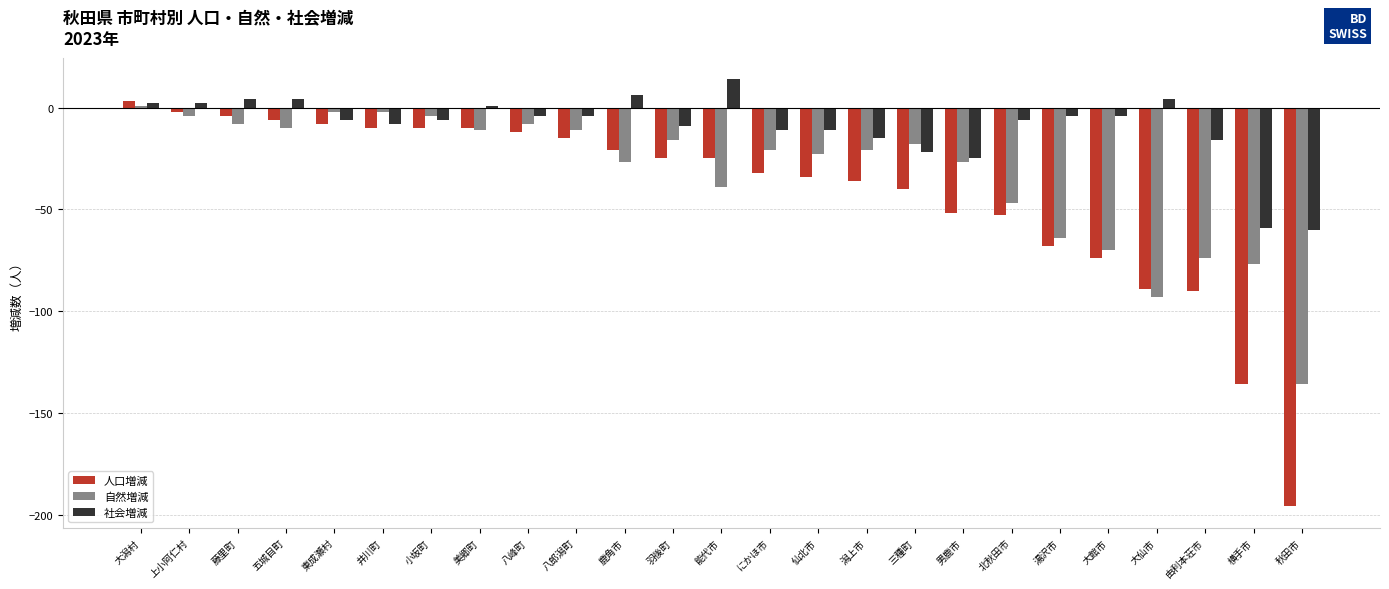

How many negative values does the 社会増減 series have?

17